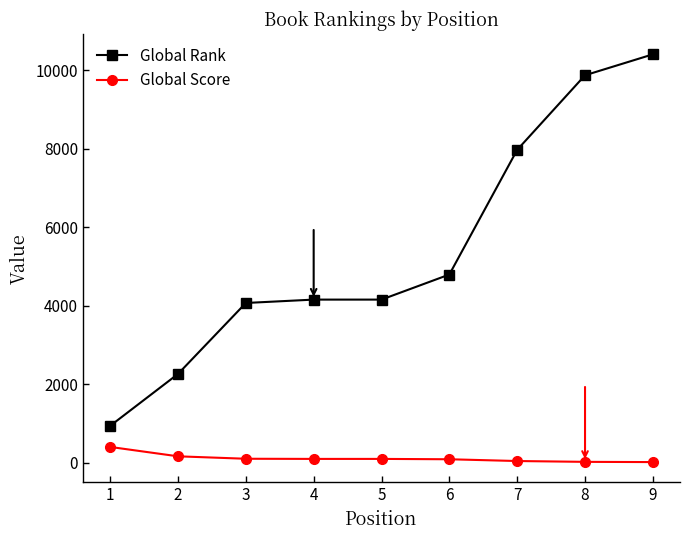

What is the minimum value for Global Rank?

938